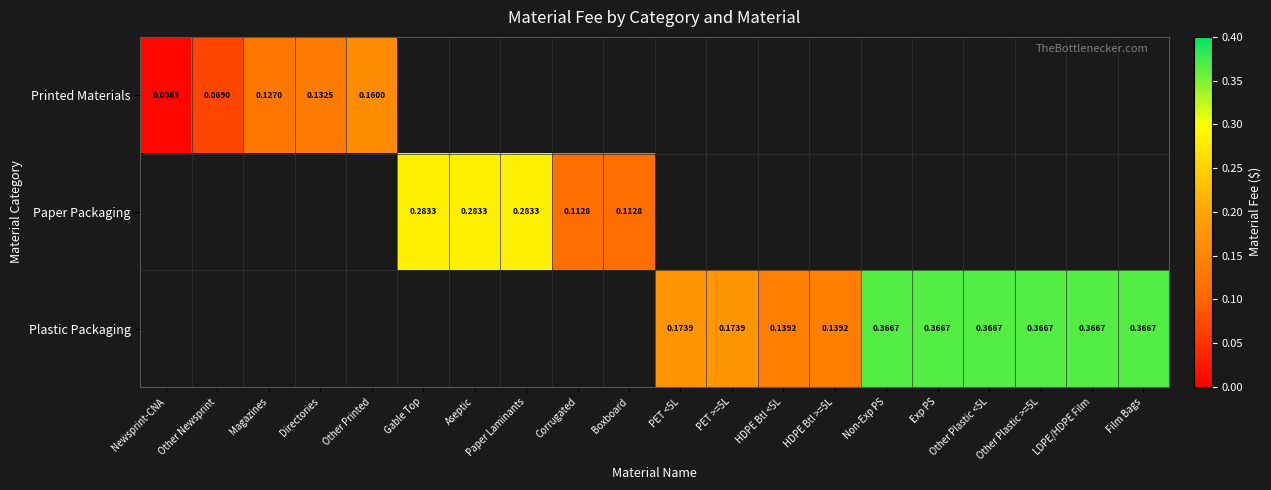

Count the number of data series in this chart.

3